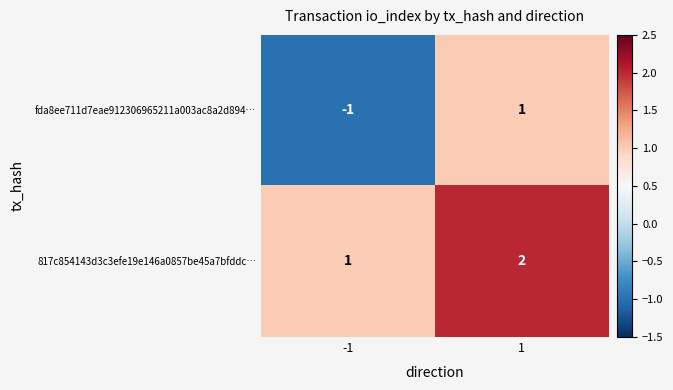

Count the number of data series in this chart.

2